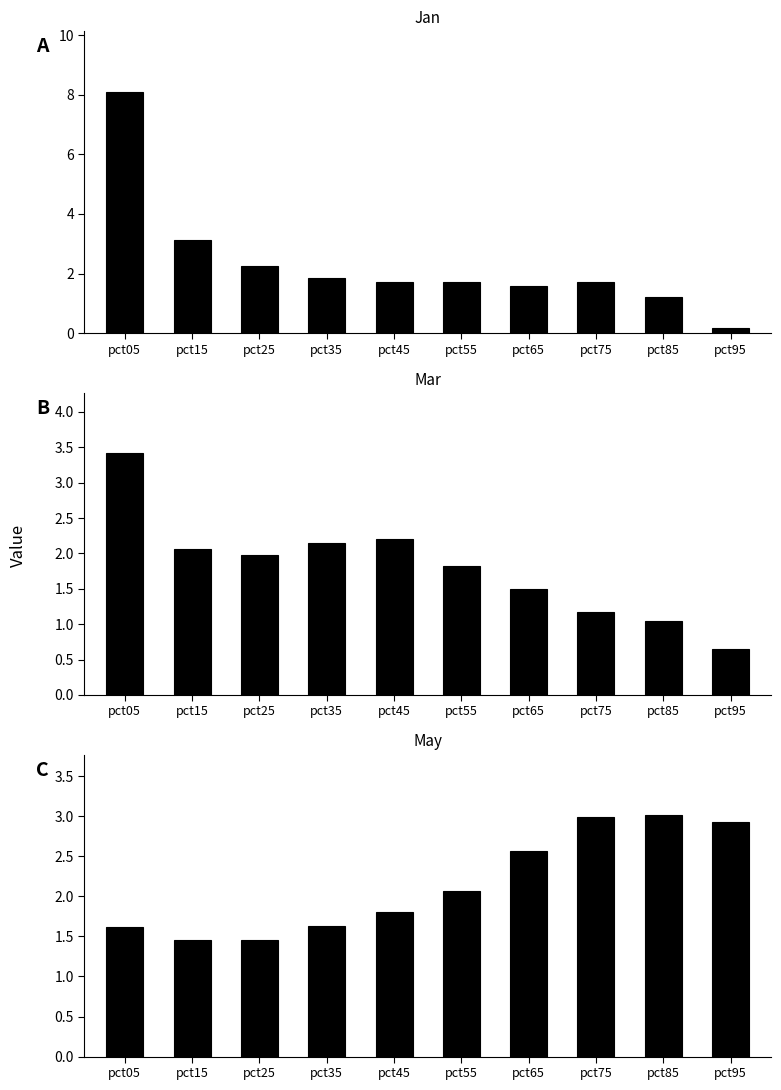

At which category is the sum across all series the highest?

pct05